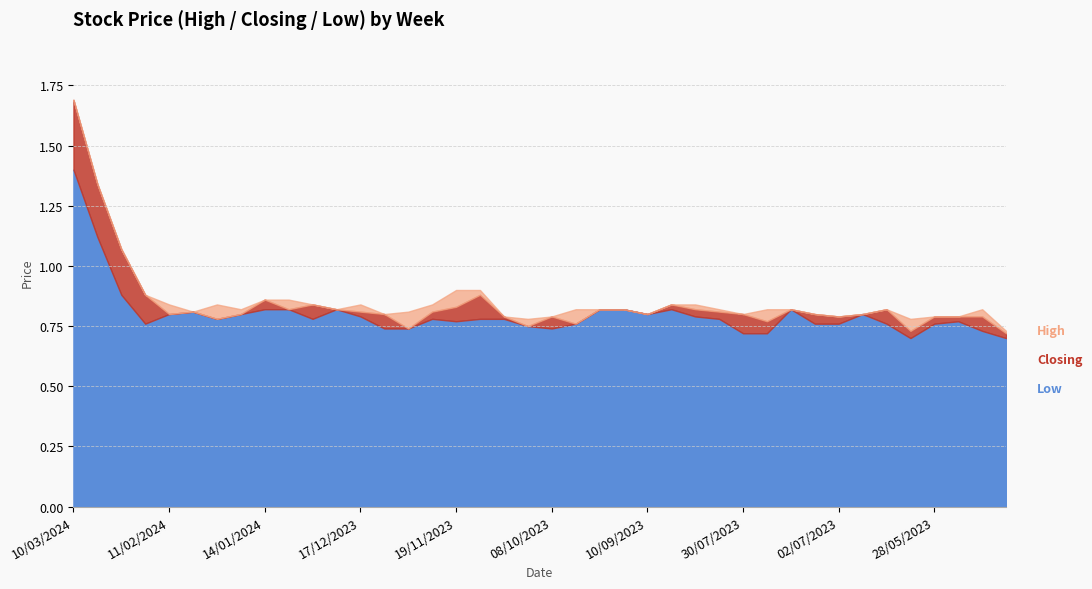

Is the value of High at 06/08/2023 greater than the value of Closing at 05/11/2023?

Yes